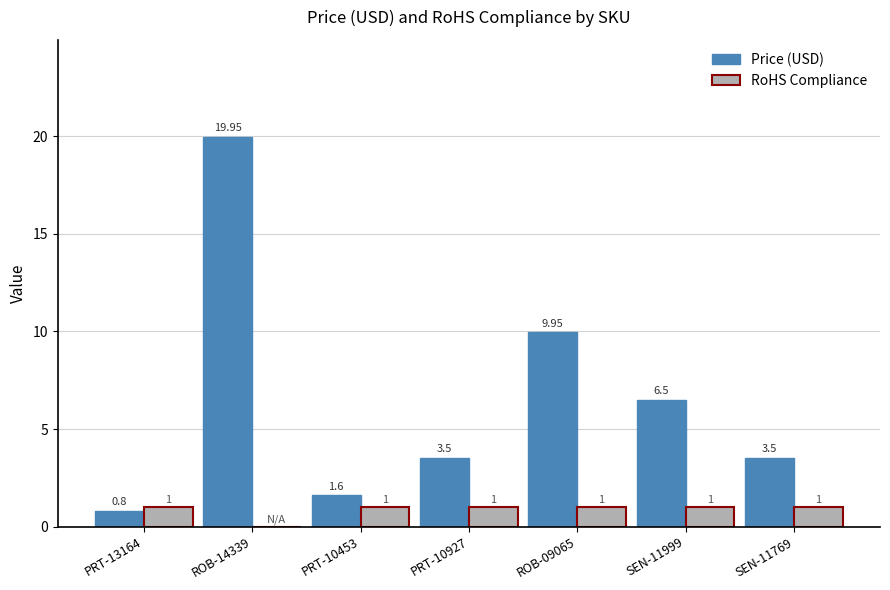

Where does the Price (USD) series first go above 3?

ROB-14339